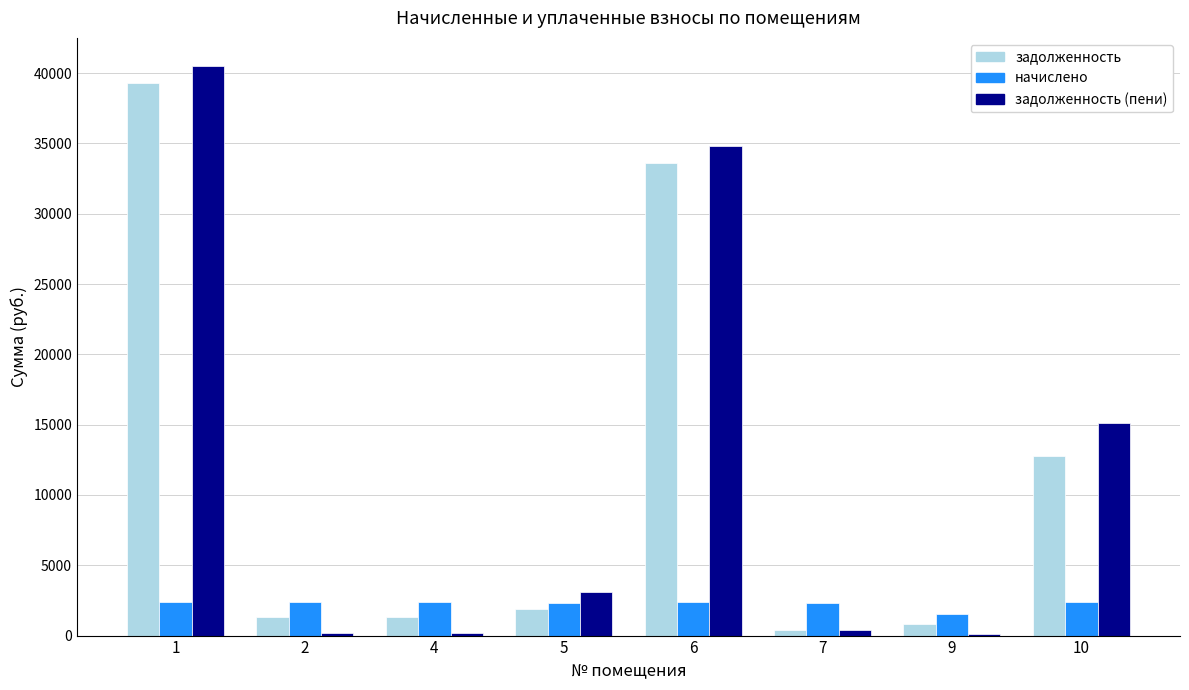

What is the greatest value displayed?

40482.2